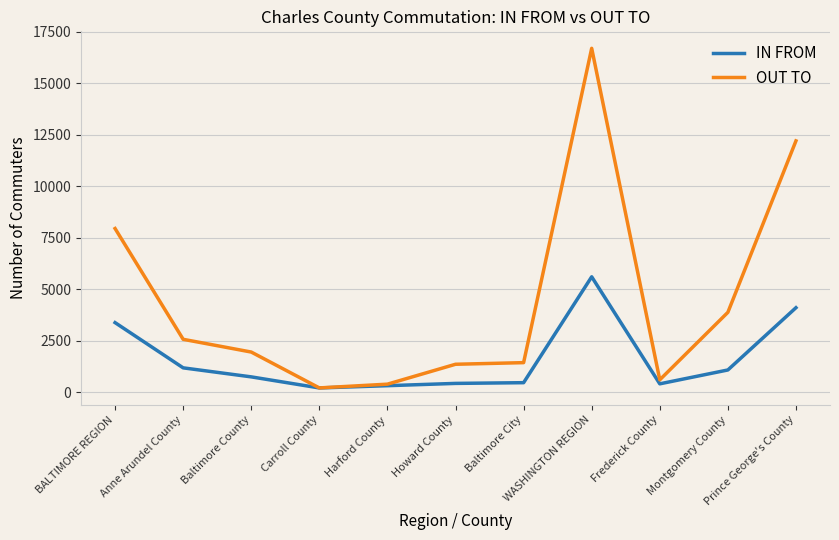

The value of OUT TO at Montgomery County is 3885. True or false?

True